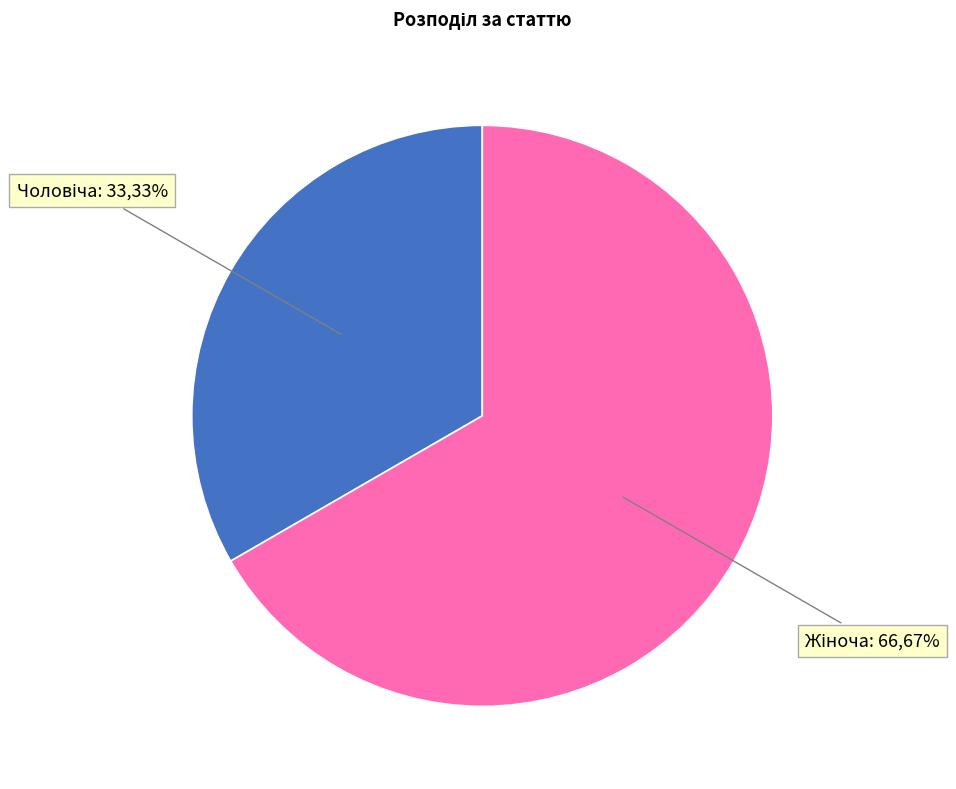

Does any single category account for the majority?

Yes